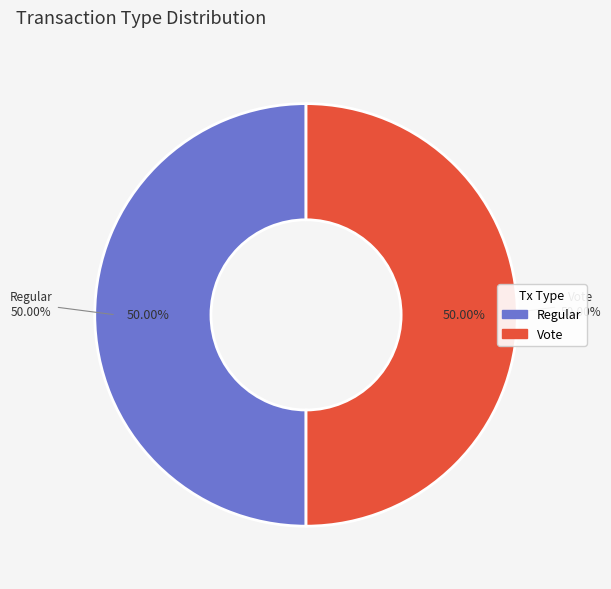

What is the majority slice?

Regular